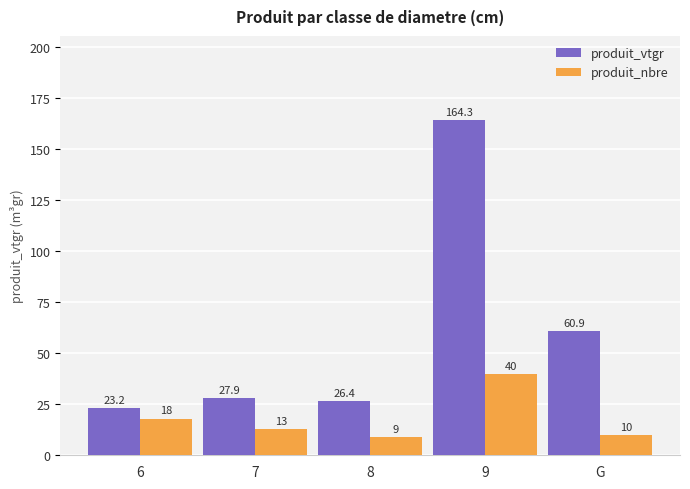

Rank the series at G from lowest to highest value.

produit_nbre, produit_vtgr